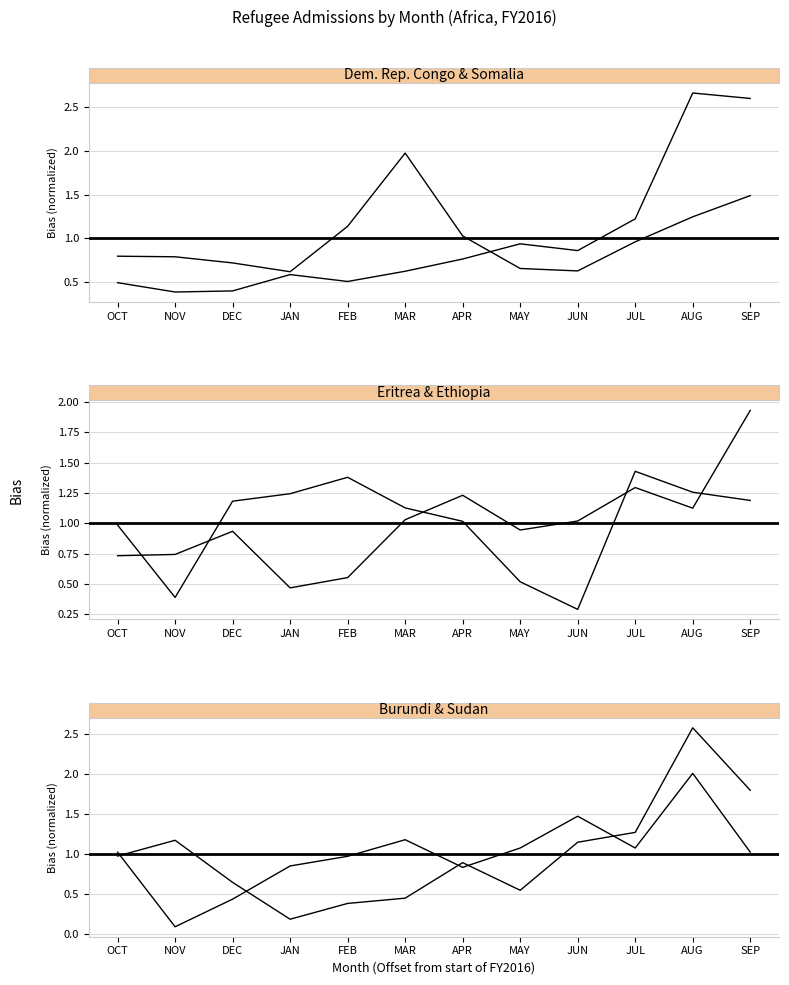

At which label does Somalia reach its minimum?

JAN